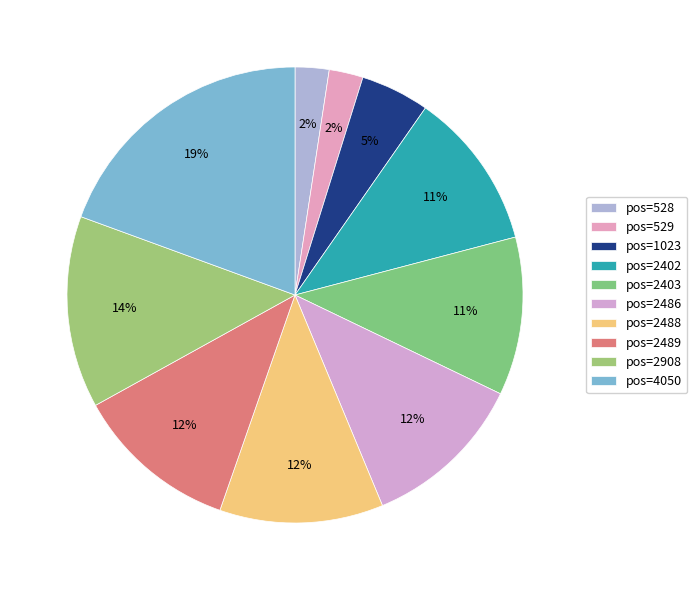

How many segments does this pie chart have?

10